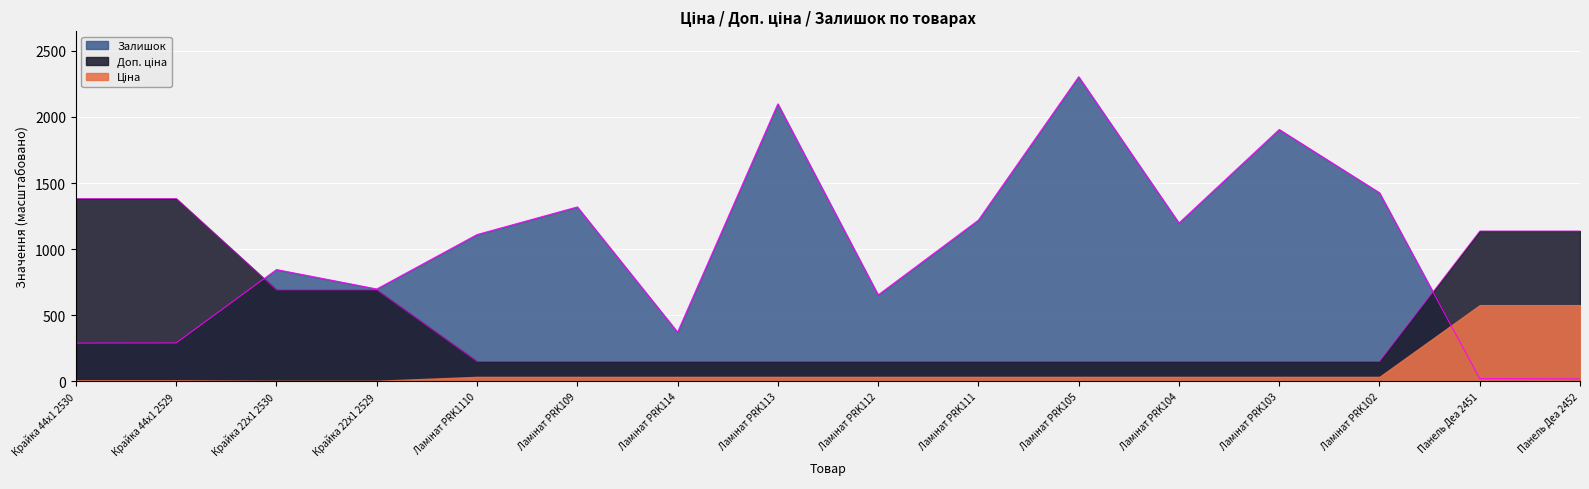

How many lines are shown in the chart?

2